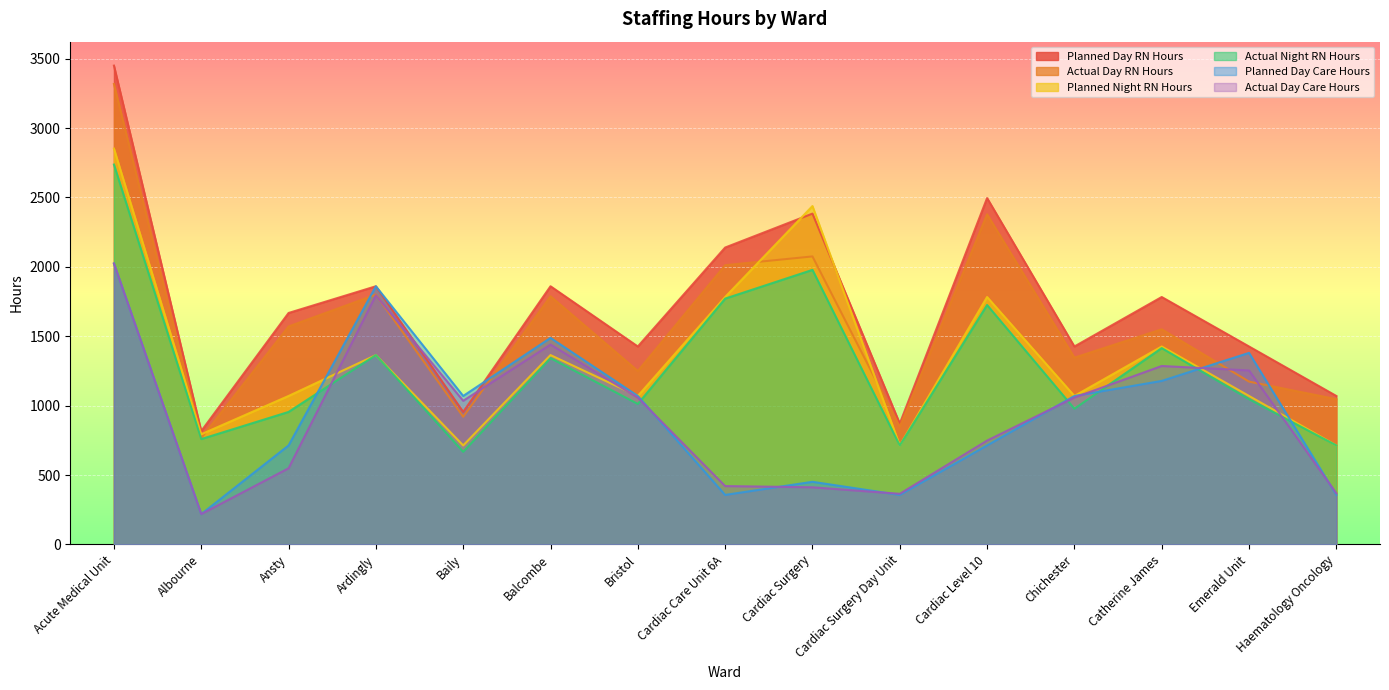

At which label is Actual Day RN Hours closest to 2042?

Cardiac Care Unit 6A